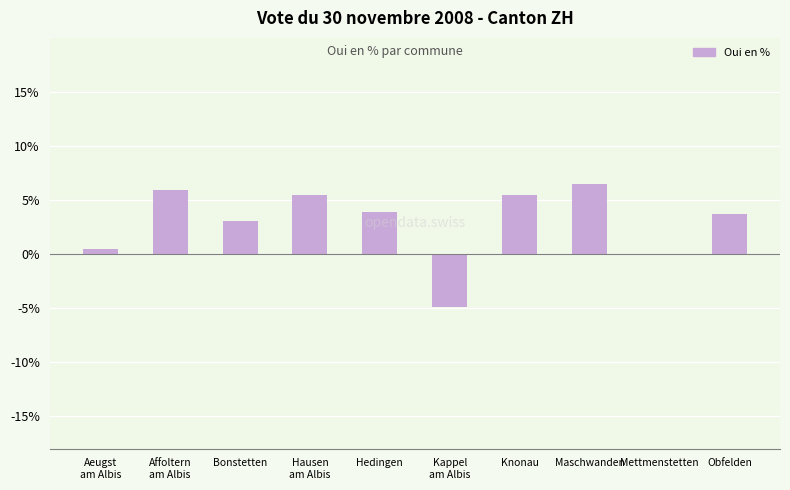

Which category has the lowest value across all series?

Kappel
am Albis